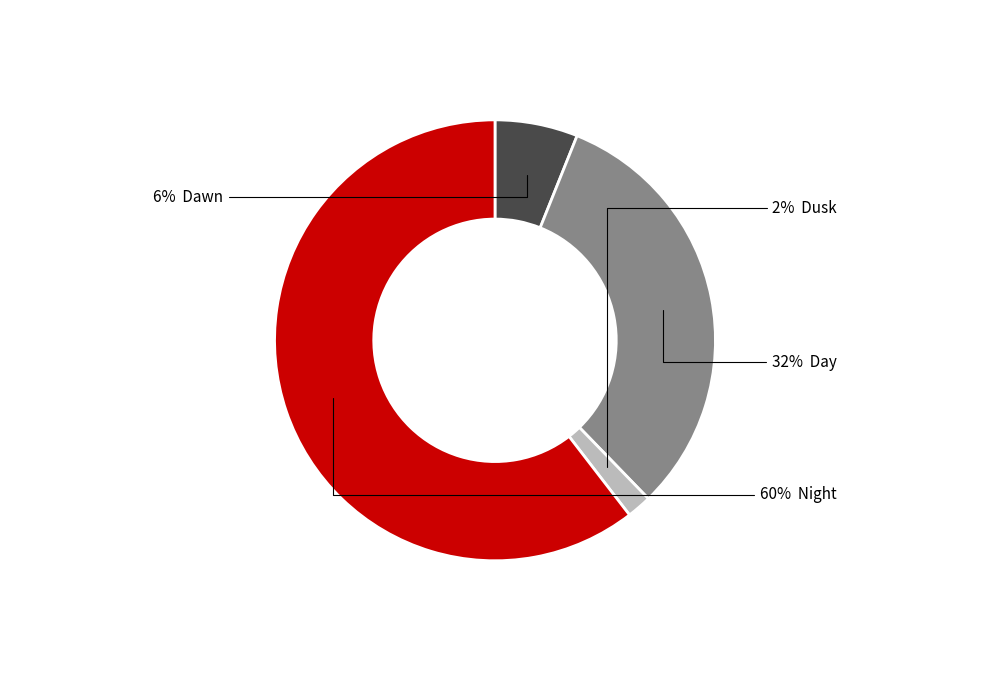

To the nearest percent, what is the average slice percentage?

25%